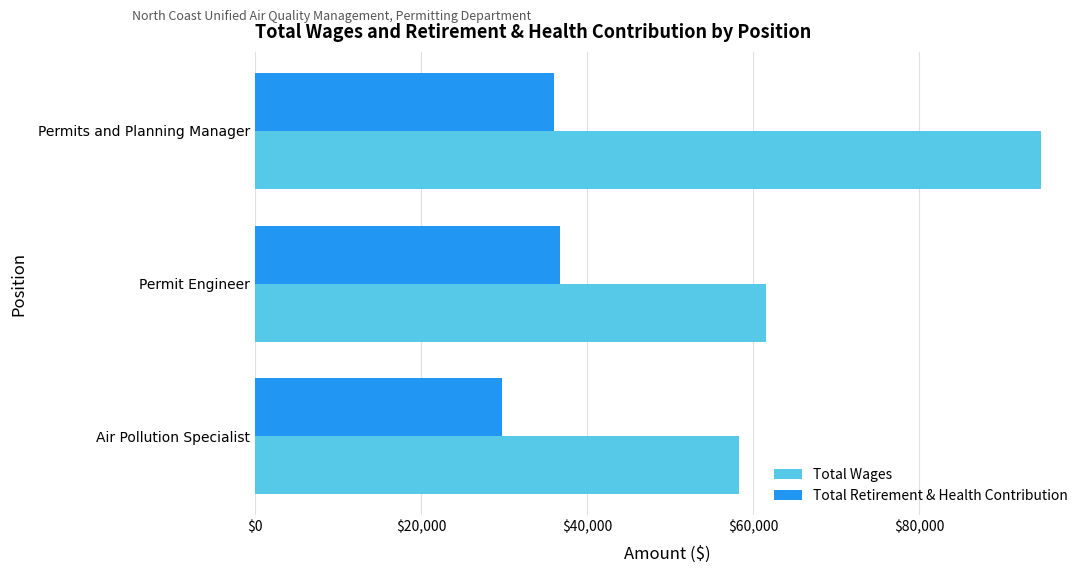

Which series has the largest range (max minus min)?

Total Wages